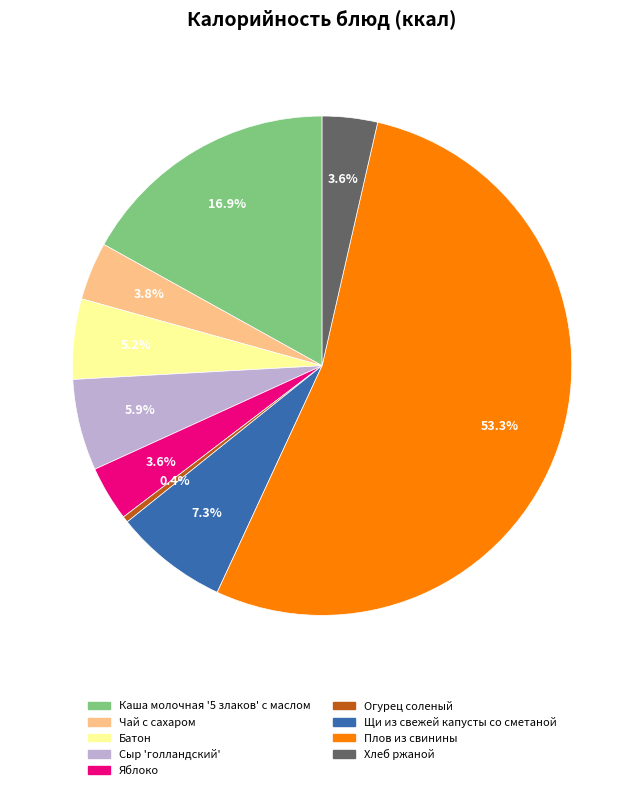

Which slice is the largest?

Плов из свинины